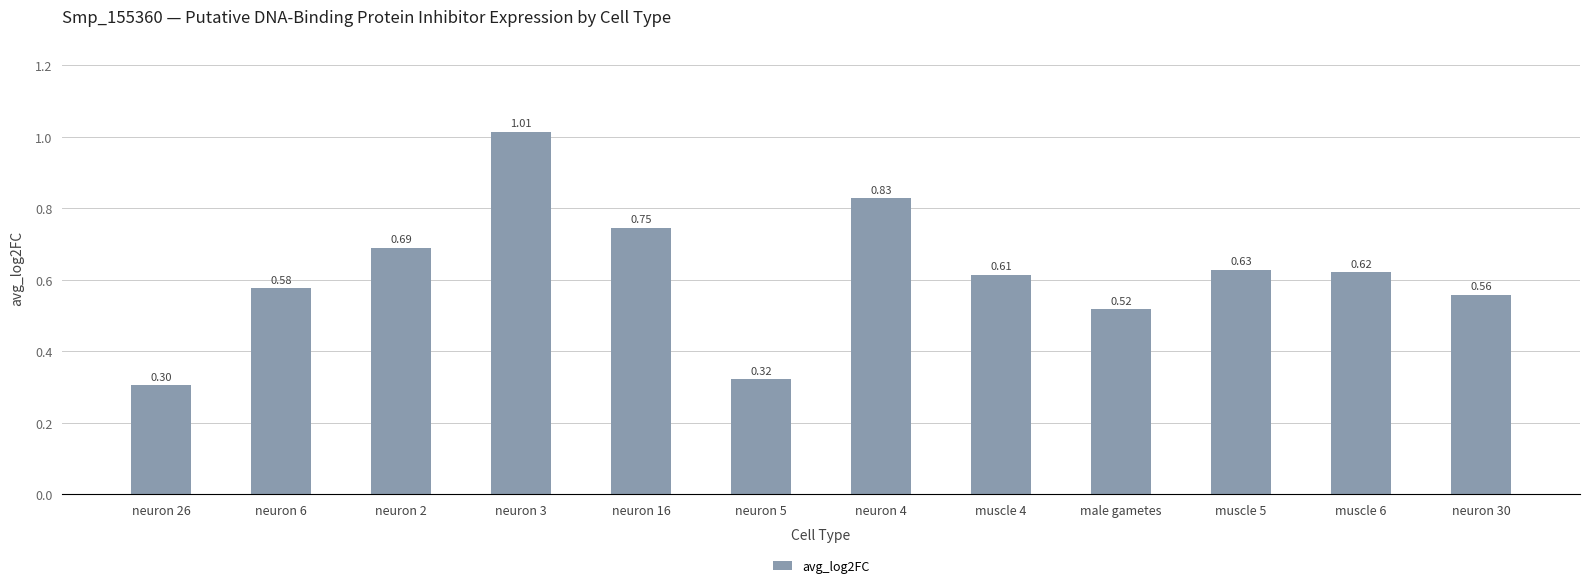

Rank the categories by value from highest to lowest.

neuron 3, neuron 4, neuron 16, neuron 2, muscle 5, muscle 6, muscle 4, neuron 6, neuron 30, male gametes, neuron 5, neuron 26